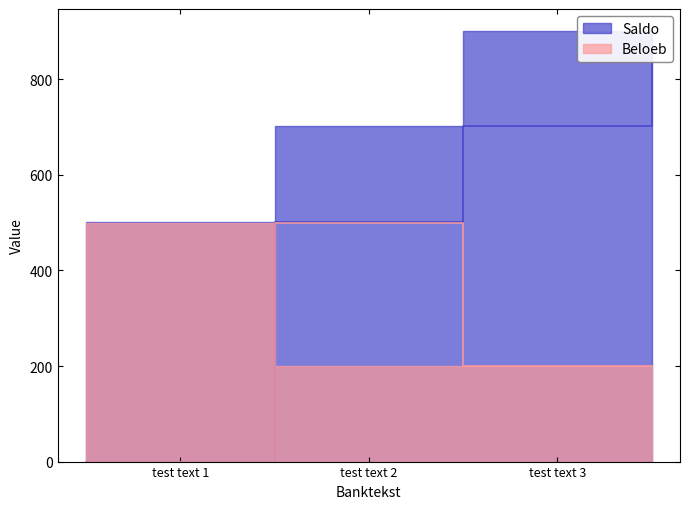

Reading left to right, what are all the values shown in this chart?

Saldo: test text 1=502	test text 2=702	test text 3=902
Beloeb: test text 1=500	test text 2=200	test text 3=200